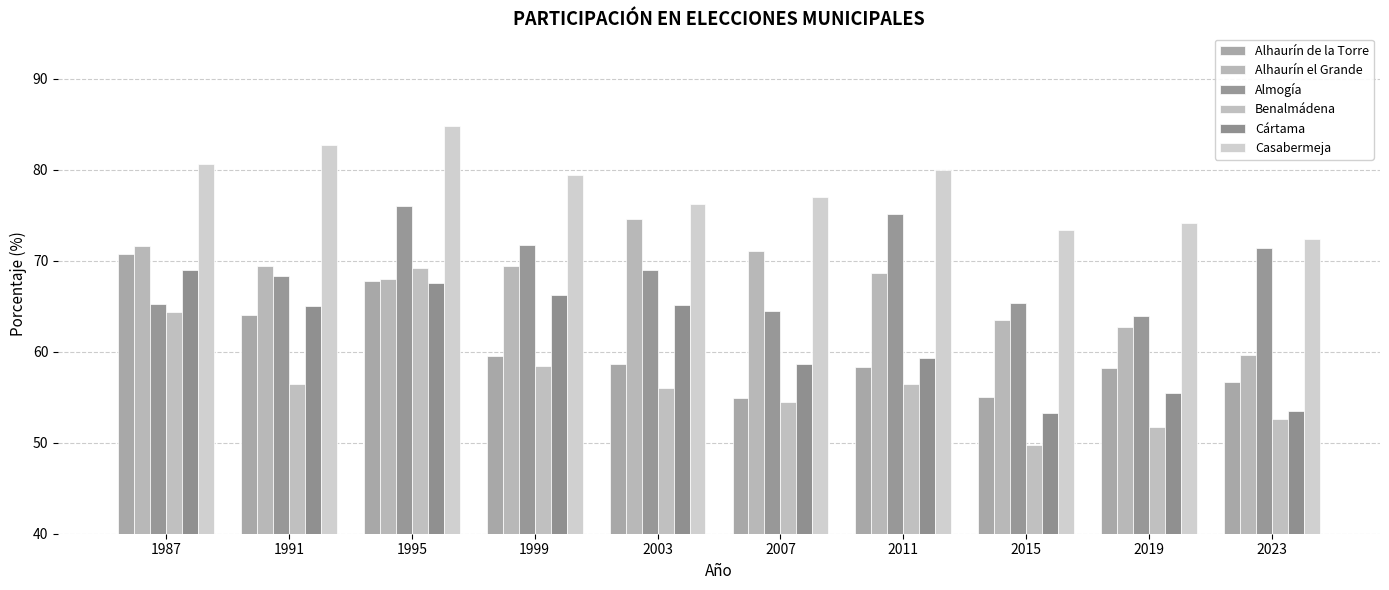

Between 1987 and 2015, which series saw the biggest shift?

Cártama